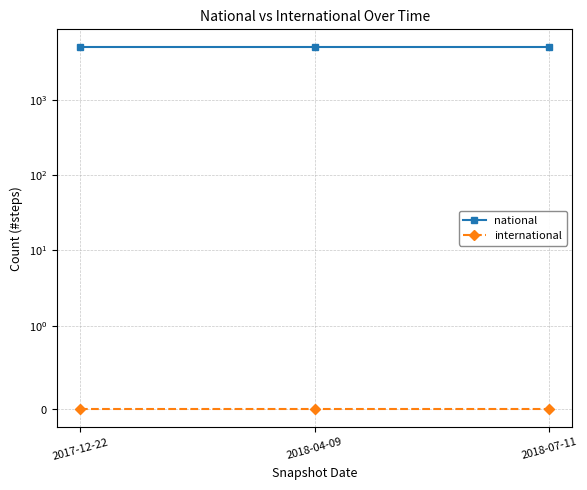

What is the value of the national point at the 2nd from the left?

5036